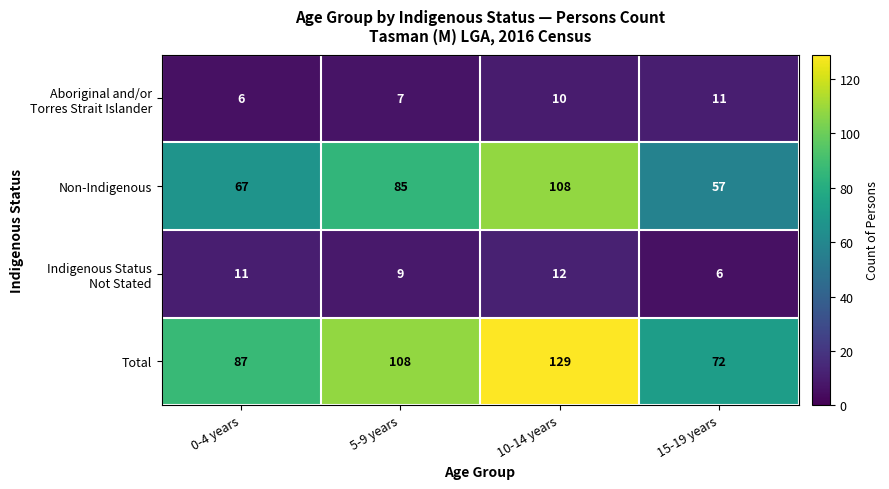

At which label is Non-Indigenous closest to 82?

5-9 years